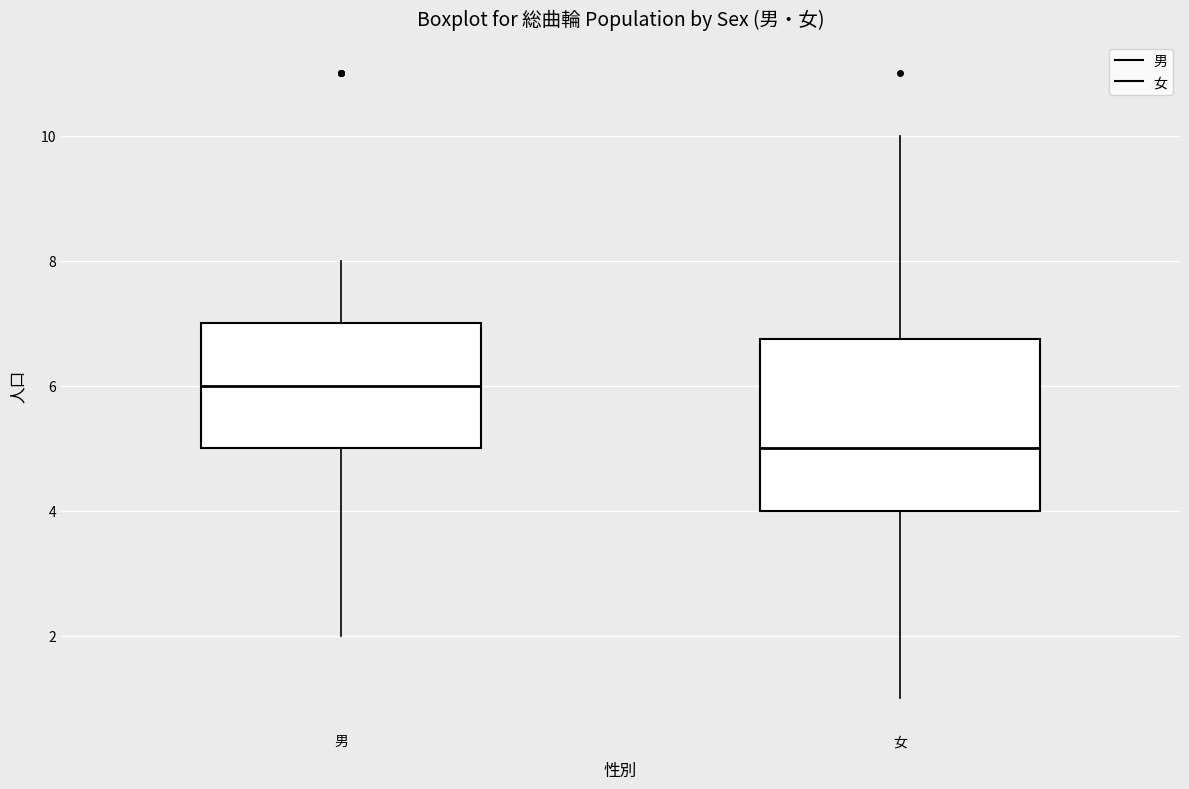

Which box is the tallest, from its lower edge to its upper edge?

女